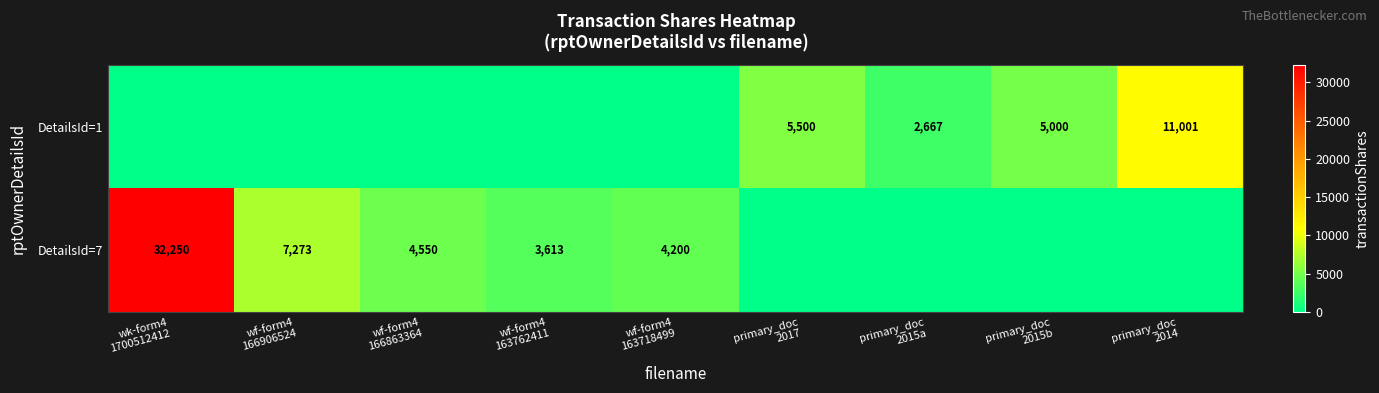

What is the average value of the DetailsId=7 series?

5765